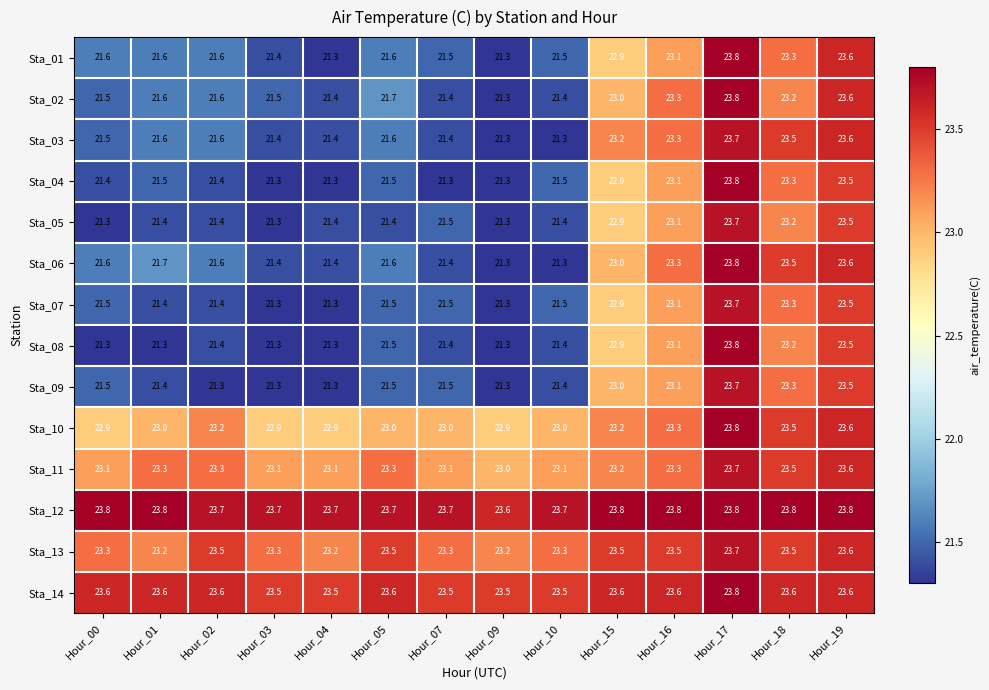

What is the sum of all Sta_01 values?

310.1